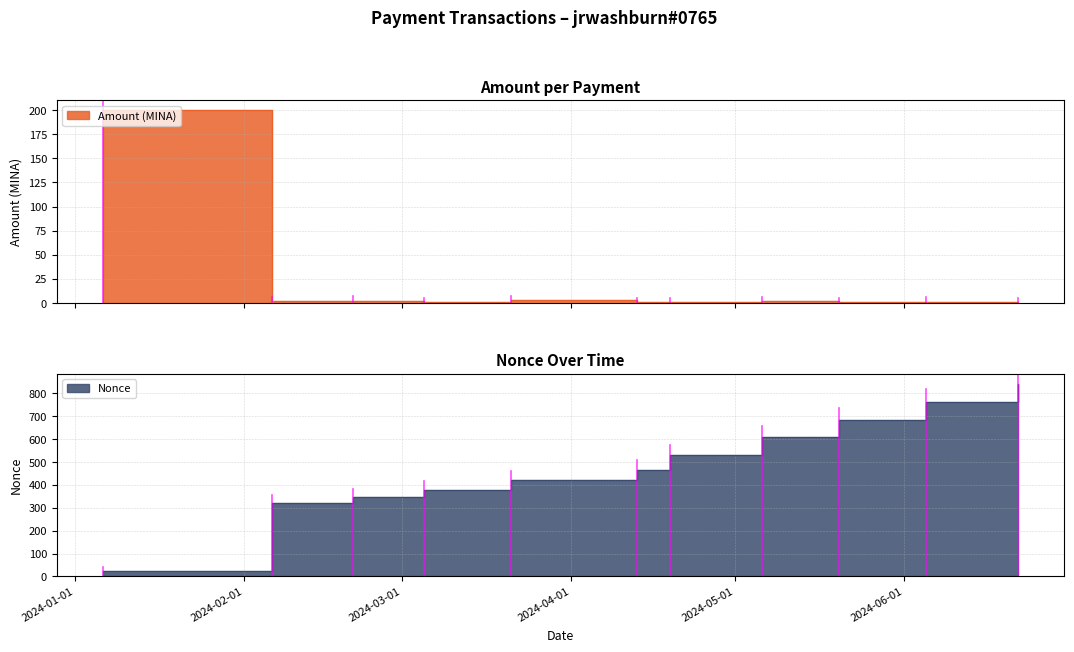

True or false: Nonce has a value of 532.0 at 2024-04-19.

True